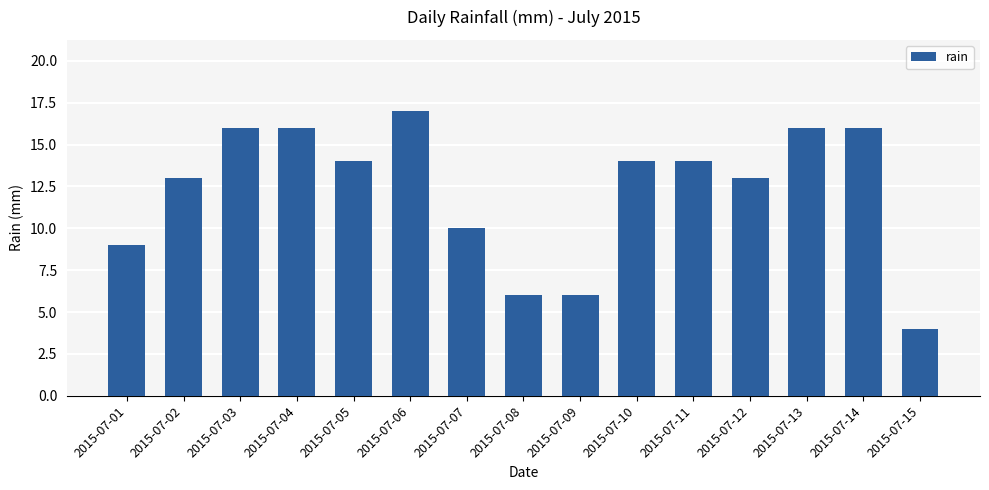

Are the bars grouped side by side (vs. stacked)?

No